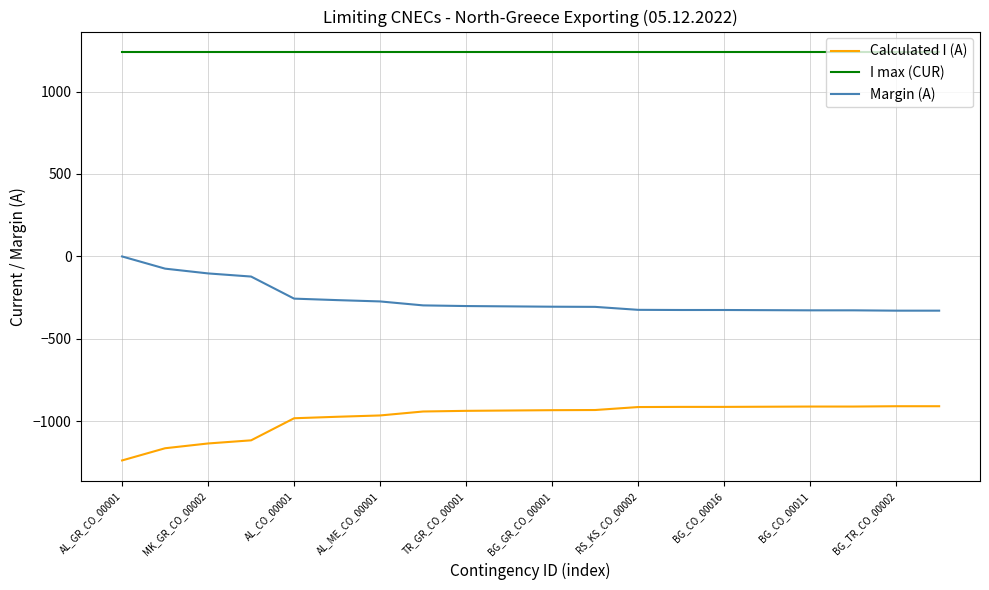

What is the difference between the maximum and minimum values in the Calculated I (A) series?

329